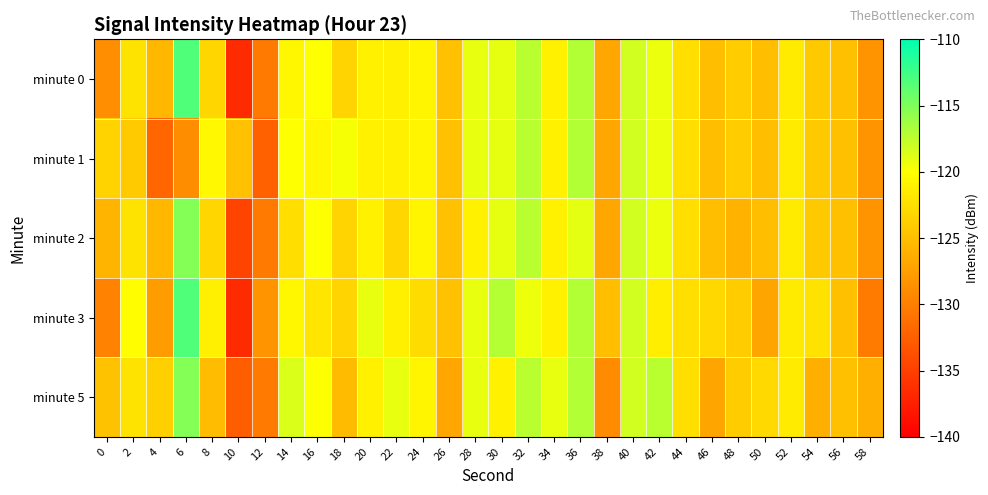

Between 34 and 28, which is larger?

28